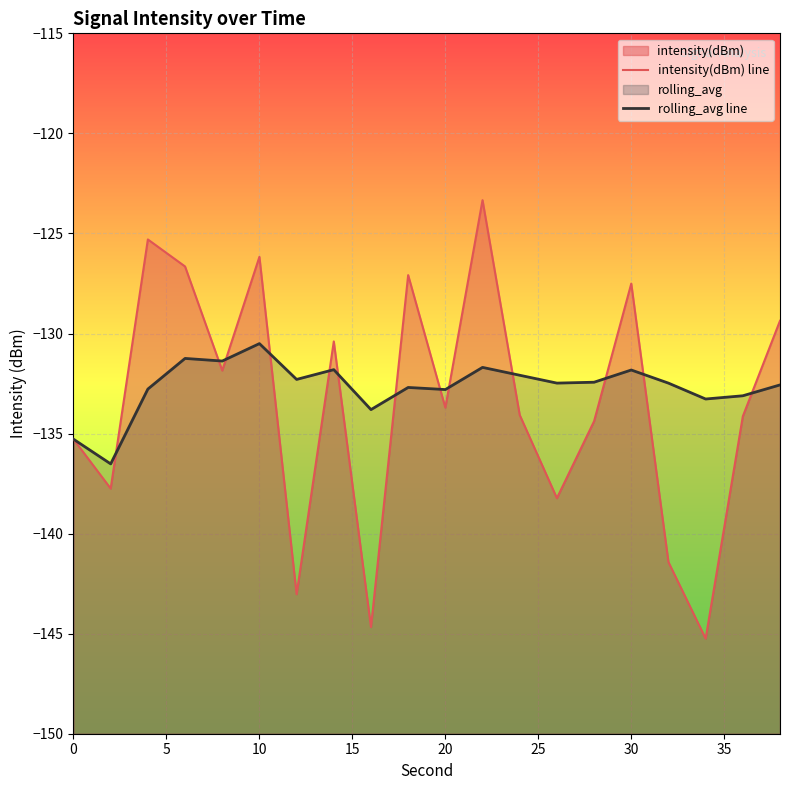

True or false: intensity(dBm) line has more than 0 points higher than both neighbors.

True